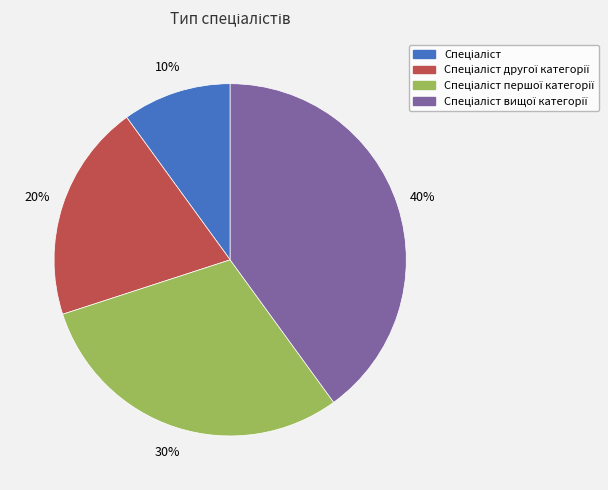

To the nearest percent, what is the difference between the largest and smallest slice percentages?

30%